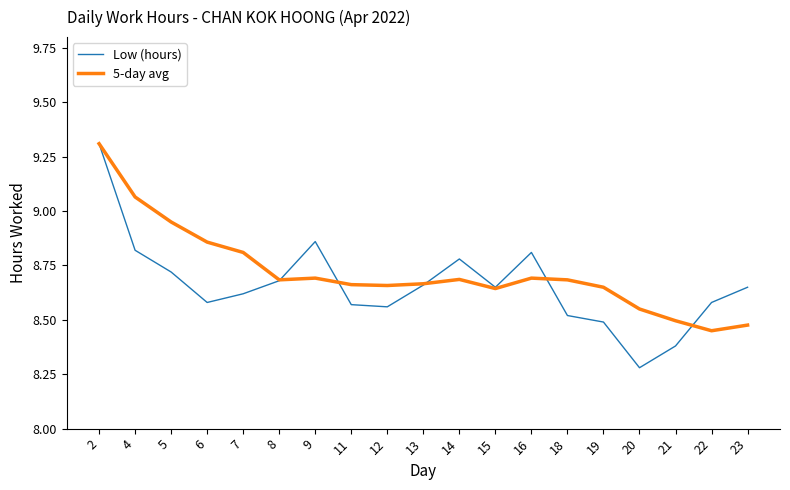

Which series changed the most between 2 and 14?

5-day avg